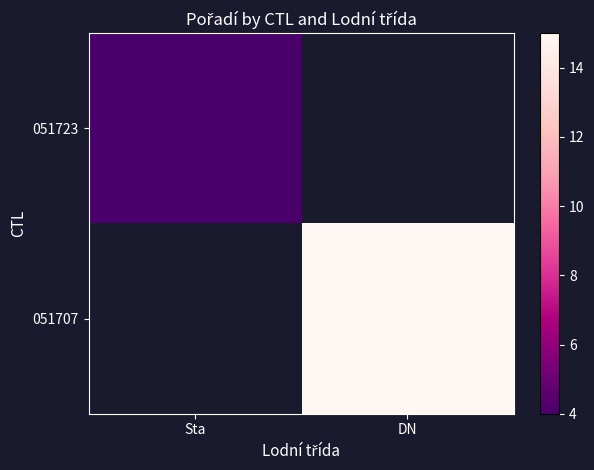

How many positive values does the 051723 series have?

1